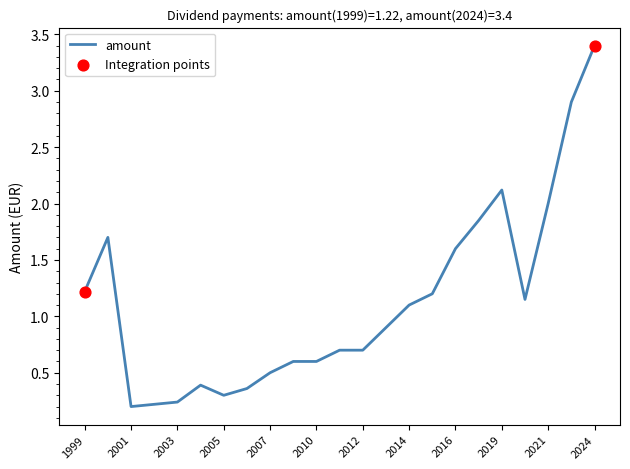

What is the difference between the maximum and minimum values?

3.2